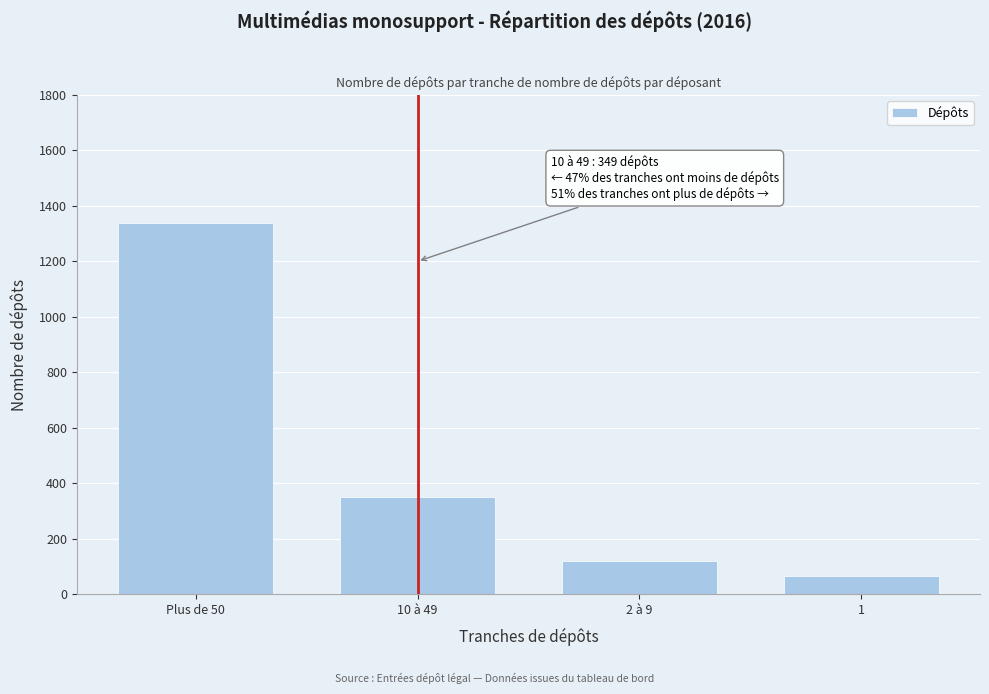

Reading right to left, what are all the values shown in this chart?

1=67	2 à 9=120	10 à 49=349	Plus de 50=1337